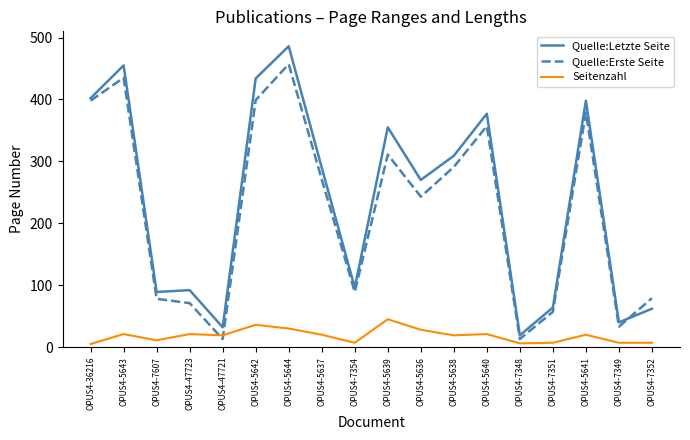

True or false: Quelle:Letzte Seite has a value of 157 at OPUS4-5640.

False